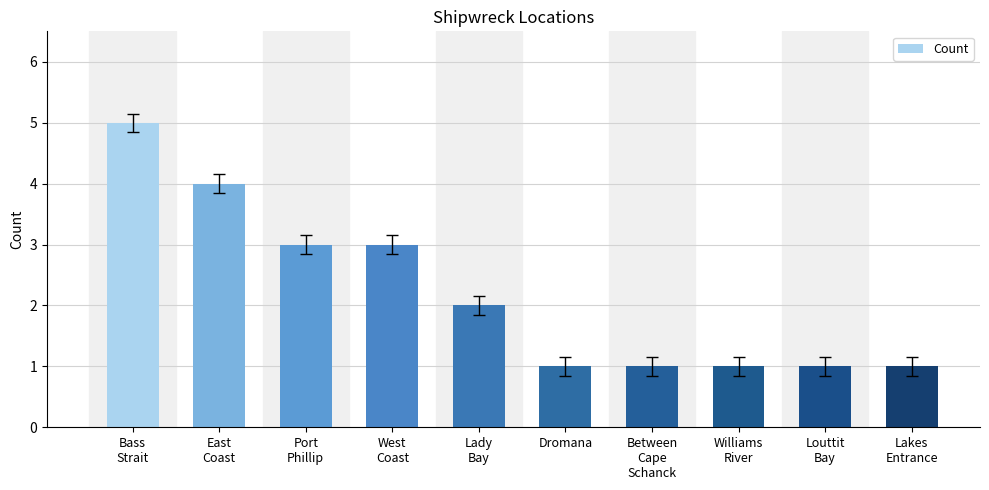

What is the value of the 6th bar from the left?

1